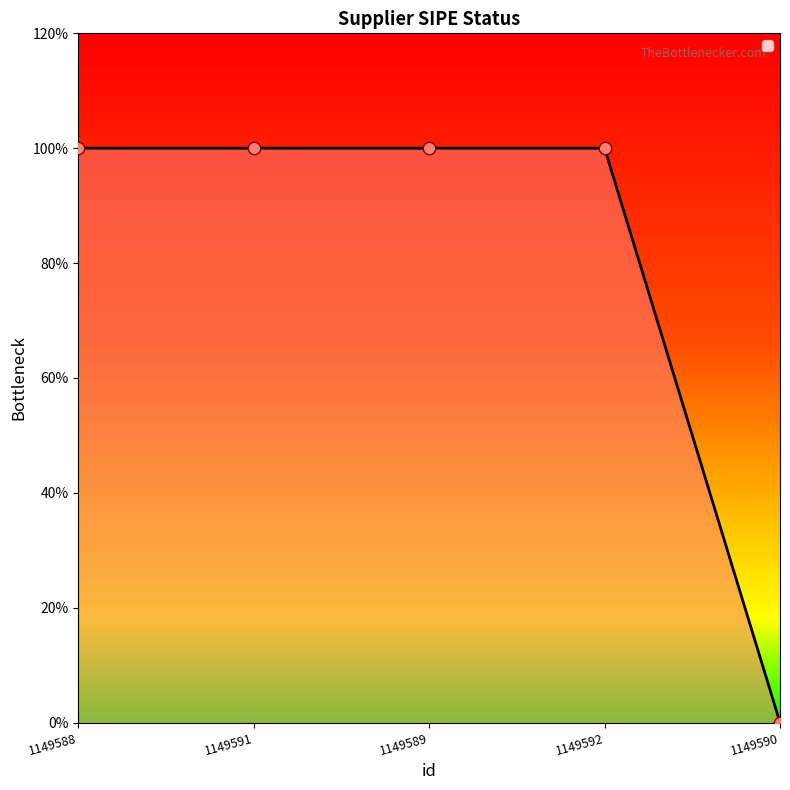

Which has a higher value, 1149592 or 1149591?

1149592